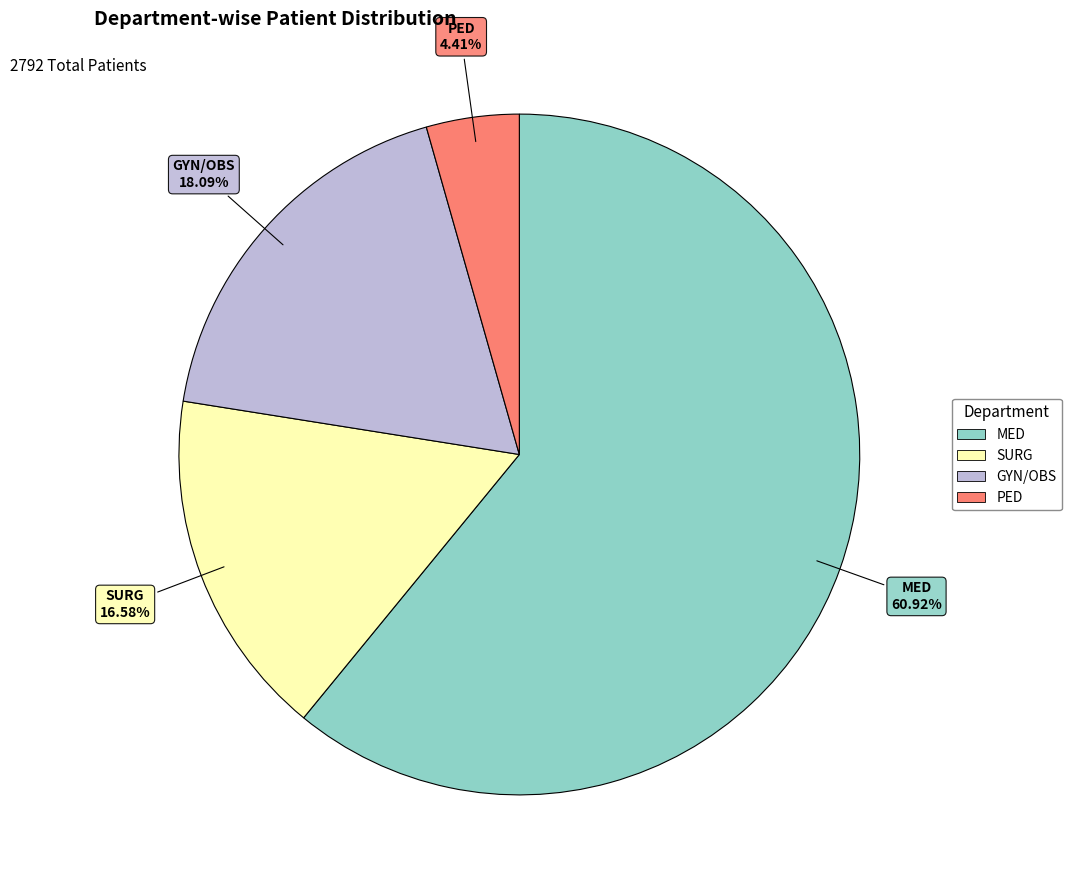

To the nearest percent, what is the difference between the largest and smallest slice percentages?

57%